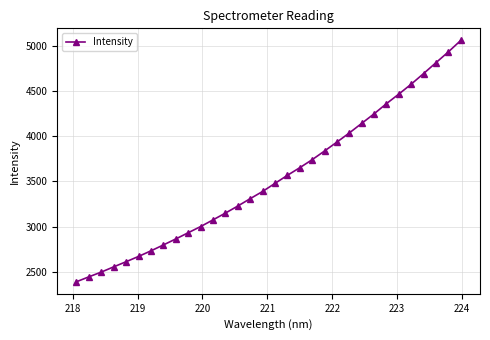

What is the difference between the maximum and minimum values?

2672.6